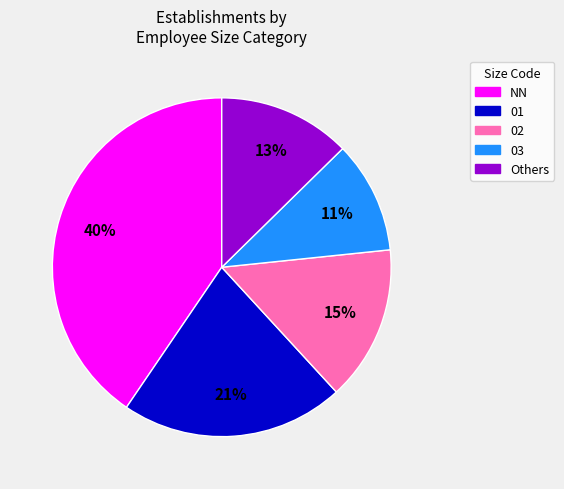

Does any single category account for the majority?

No